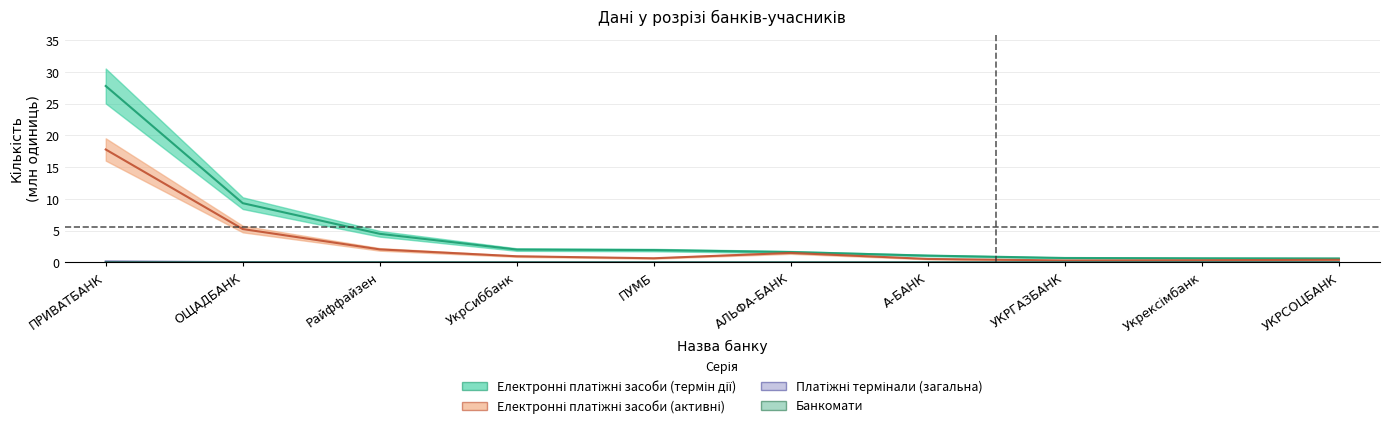

At which category does the chart reach its peak across all series?

ПРИВАТБАНК